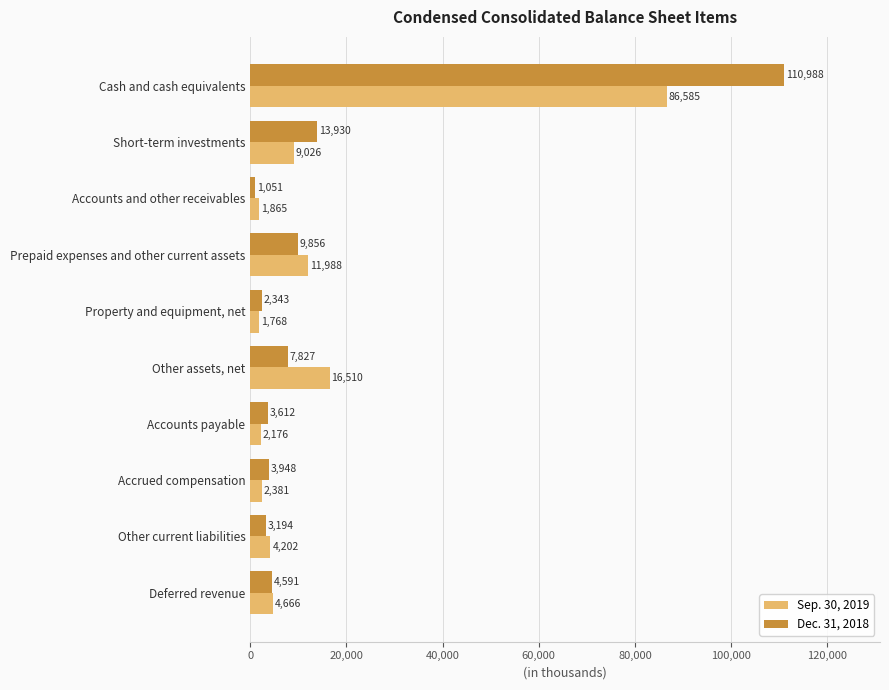

What is the difference between the maximum and second lowest values in the Dec. 31, 2018 series?

108645